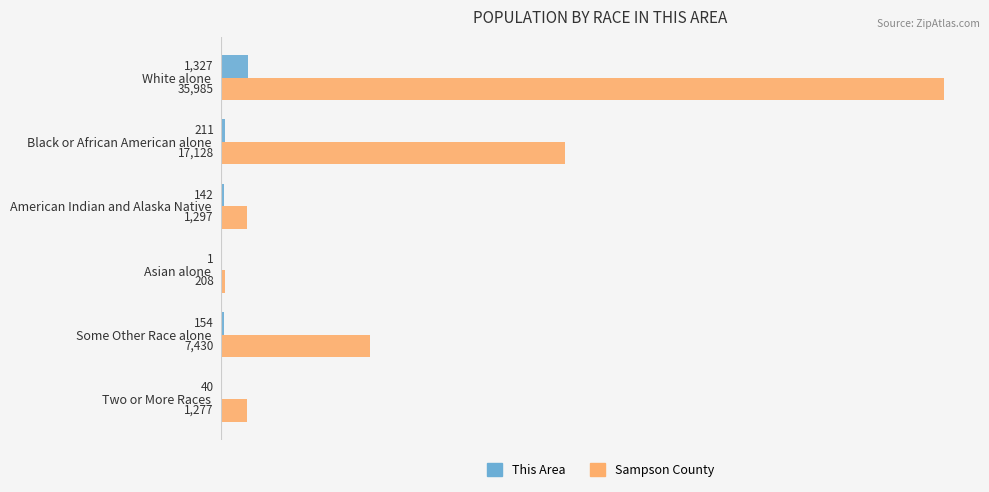

What is the sum of the This Area values at Two or More Races and Black or African American alone?

251